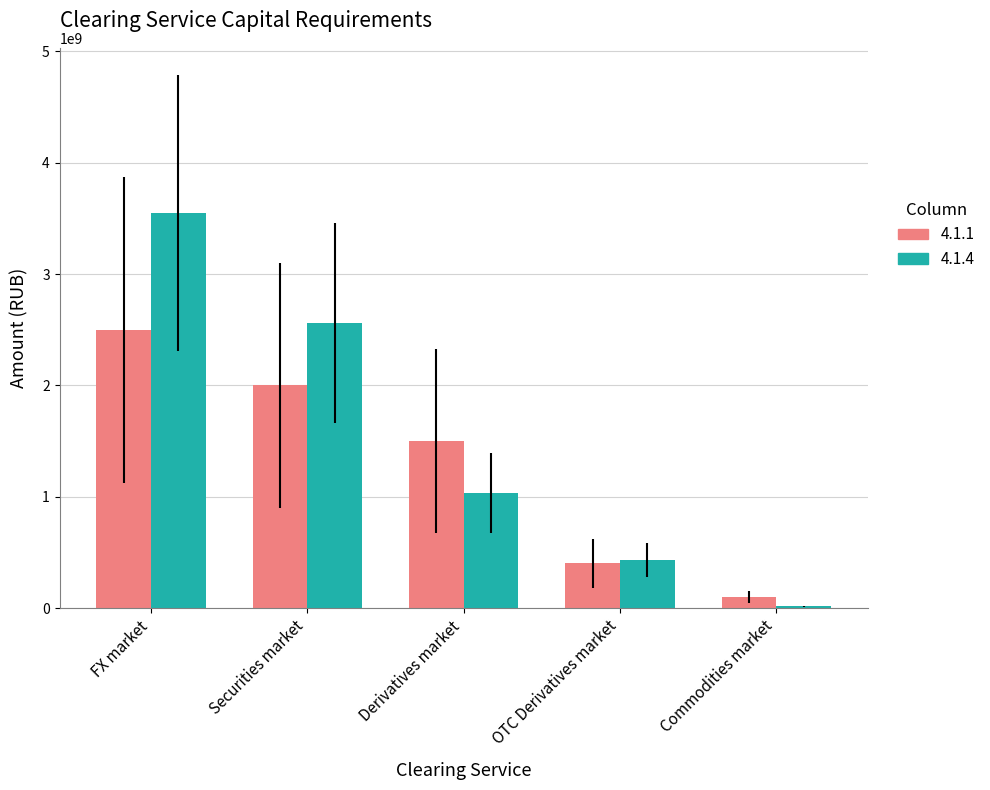

Count the 4.1.1 values in the range 400000000 to 2000000000.

3